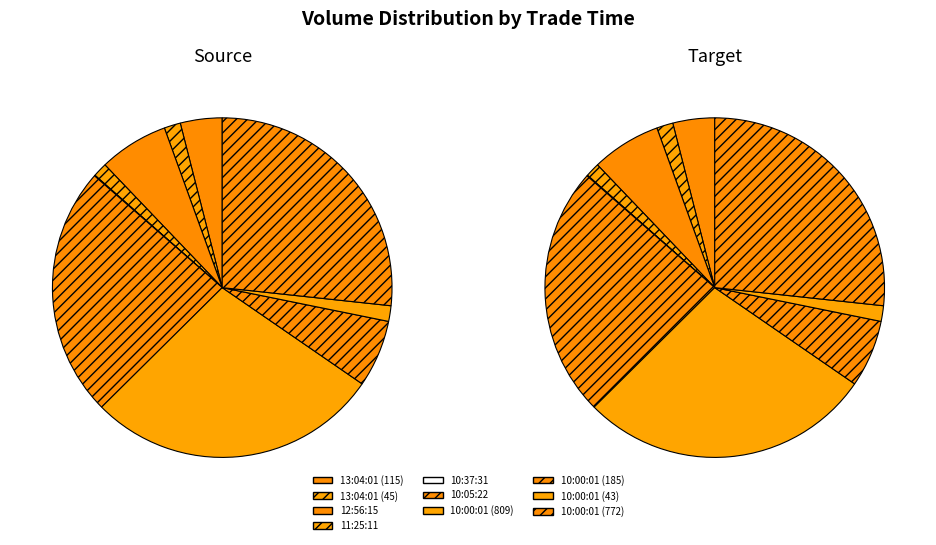

To the nearest percent, what is the difference between the 10:37:31 and 10:00:01 (185) slice percentages?

6%